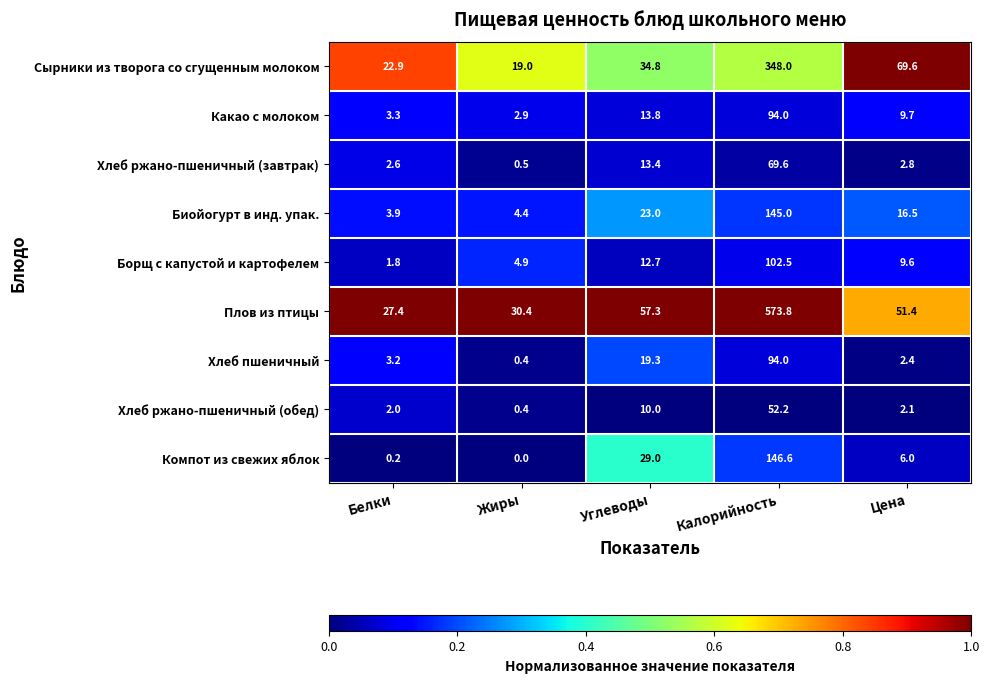

What is the sum of all Какао с молоком values?

123.7